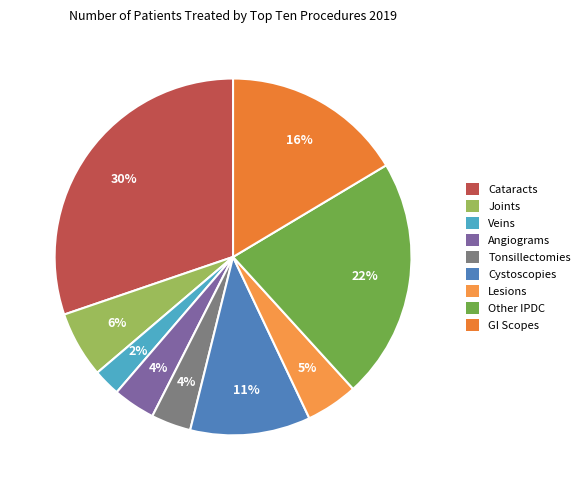

To the nearest percent, what percentage of the pie is Joints?

6%